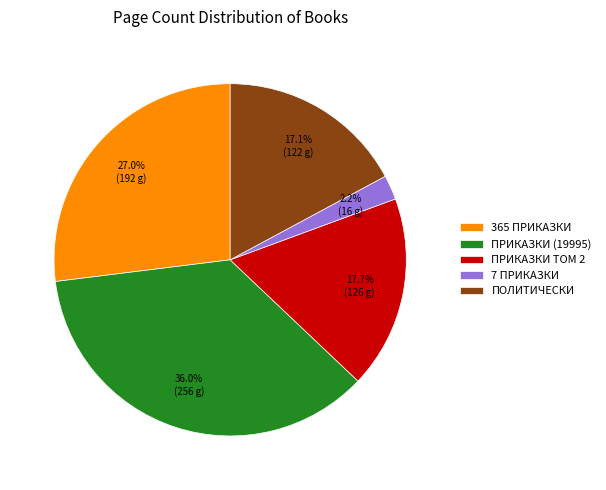

Combined, do ПРИКАЗКИ (19995) and 7 ПРИКАЗКИ account for over 50%?

No